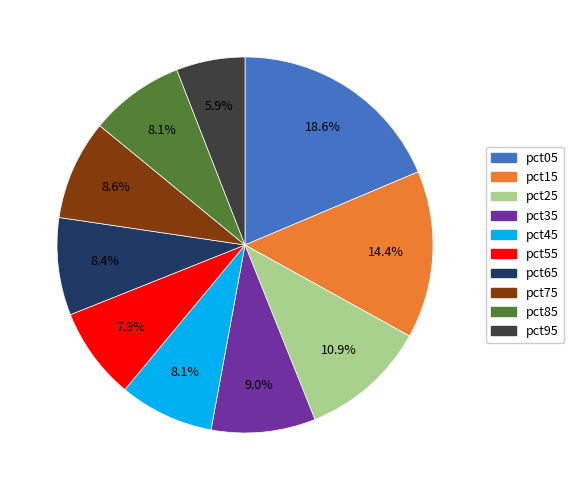

To the nearest percent, what is the combined percentage of pct55 and pct35?

17%